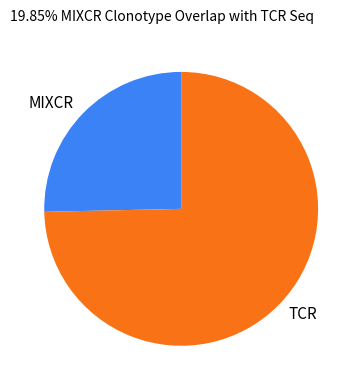

How many segments does this pie chart have?

2